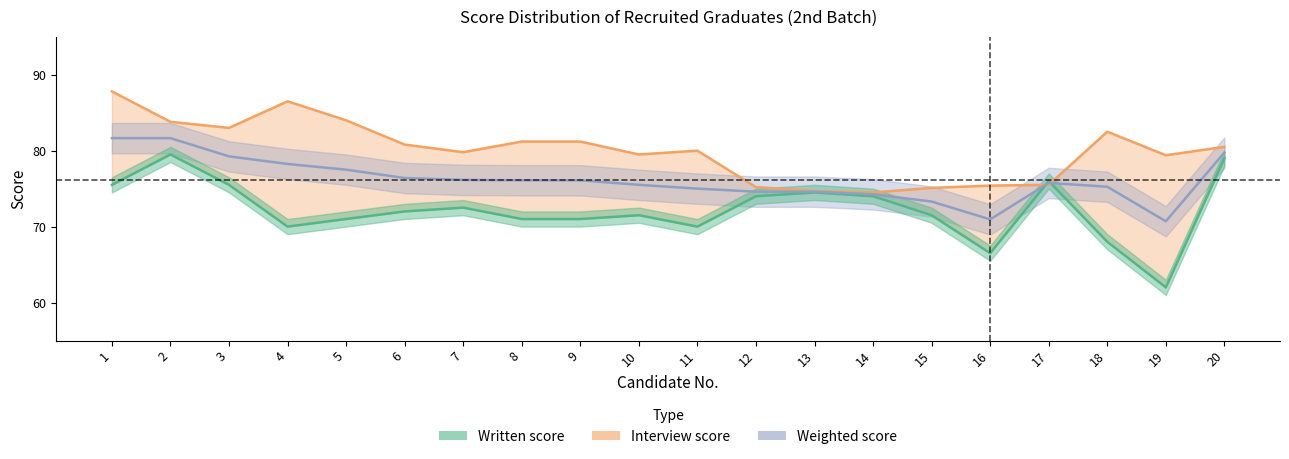

How many interior local peaks does the Written score series have?

5